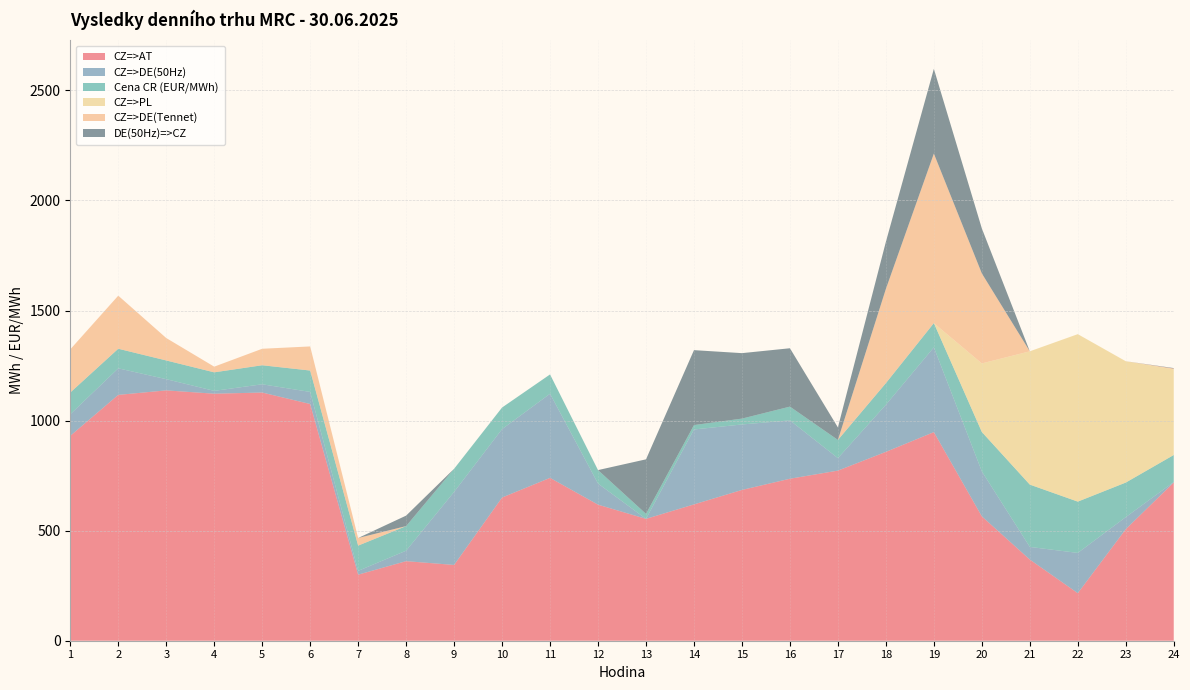

Reading left to right, list all the values displayed in this chart.

CZ=>AT: 1=930.8	2=1116.8	3=1137.3	4=1122.2	5=1127.5	6=1075.4	7=300.1	8=361.5	9=344.2	10=650.5	11=739.8	12=618.1	13=553.6	14=619.3	15=685.0	16=735.9	17=772.8	18=858.0	19=947.7	20=564.9	21=368.7	22=216.0	23=506.8	24=719.0
CZ=>DE(50Hz): 1=98.0	2=120.6	3=50.9	4=12.9	5=37.5	6=54.8	7=17.3	8=47.5	9=331.9	10=310.8	11=382.2	12=95.9	13=0.0	14=340.4	15=297.4	16=265.1	17=56.7	18=214.0	19=385.1	20=204.4	21=57.4	22=182.9	23=54.7	24=2.1
Cena CR (EUR/MWh): 1=98.7	2=89.0	3=85.0	4=84.1	5=86.4	6=97.2	7=114.7	8=111.8	9=105.0	10=98.1	11=87.7	12=61.2	13=22.7	14=20.0	15=26.6	16=62.5	17=82.7	18=98.2	19=110.1	20=178.9	21=283.1	22=233.0	23=157.0	24=122.7
CZ=>PL: 1=0.0	2=0.0	3=0.0	4=0.0	5=0.0	6=0.0	7=0.0	8=0.0	9=0.0	10=0.0	11=0.0	12=0.0	13=0.0	14=0.0	15=0.0	16=0.0	17=0.0	18=0.0	19=0.0	20=311.5	21=605.6	22=760.8	23=551.2	24=388.7
CZ=>DE(Tennet): 1=196.1	2=241.1	3=101.9	4=25.8	5=74.9	6=109.5	7=34.6	8=0.0	9=0.0	10=0.0	11=0.0	12=0.0	13=0.0	14=0.0	15=0.0	16=0.0	17=0.0	18=428.0	19=770.1	20=408.8	21=0.0	22=0.0	23=0.0	24=4.1
DE(50Hz)=>CZ: 1=0.0	2=0.0	3=0.0	4=0.0	5=0.0	6=0.0	7=0.0	8=47.6	9=0.0	10=0.0	11=0.0	12=0.0	13=247.7	14=340.4	15=297.4	16=265.1	17=56.8	18=214.0	19=385.0	20=204.4	21=0.0	22=0.0	23=0.0	24=2.0